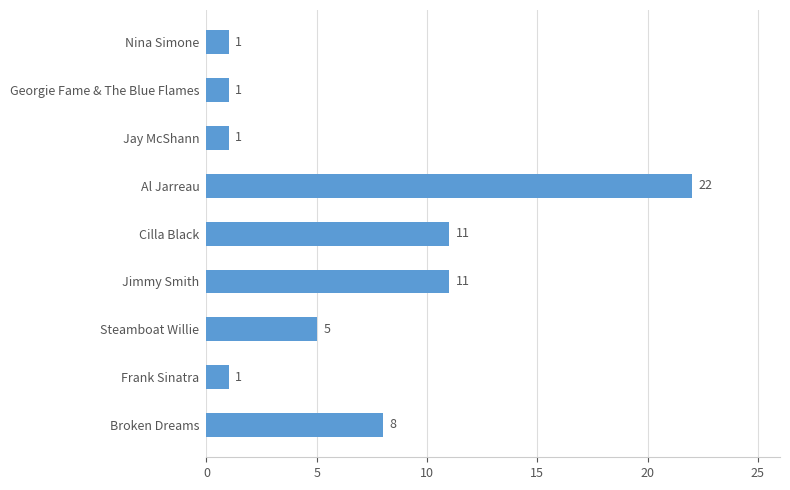

Is it true that the value at Broken Dreams is 8?

True